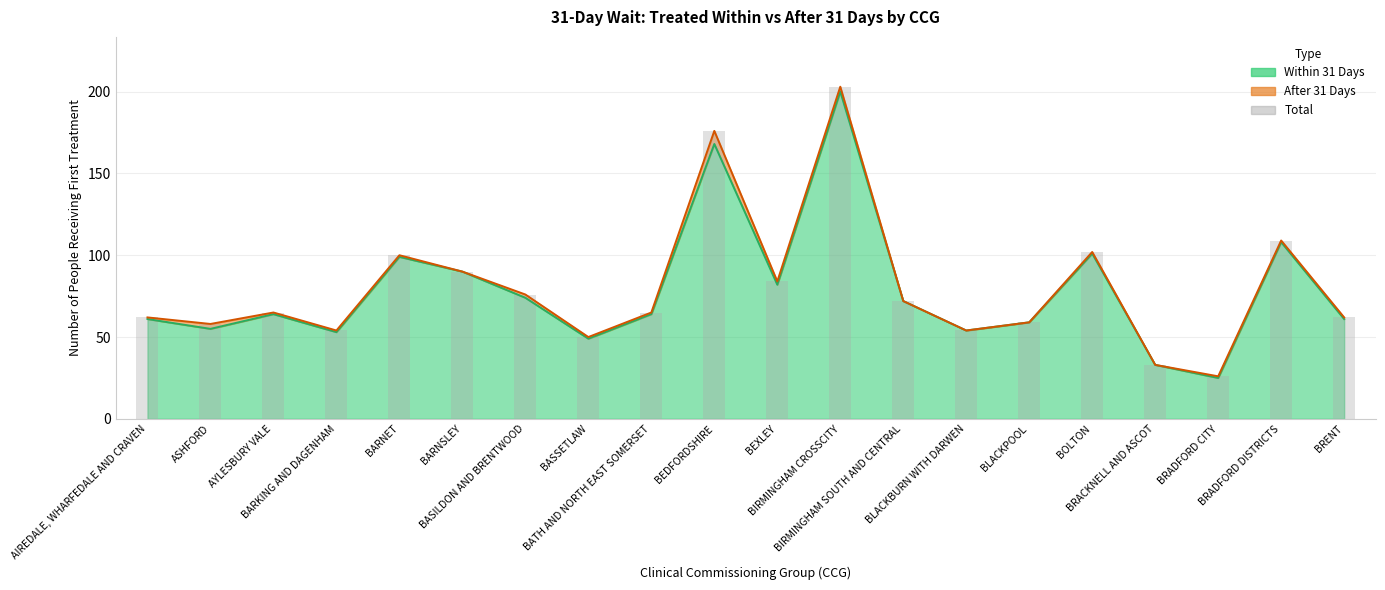

What is the ratio of the value at BIRMINGHAM SOUTH AND CENTRAL to the value at BASILDON AND BRENTWOOD?

0.9